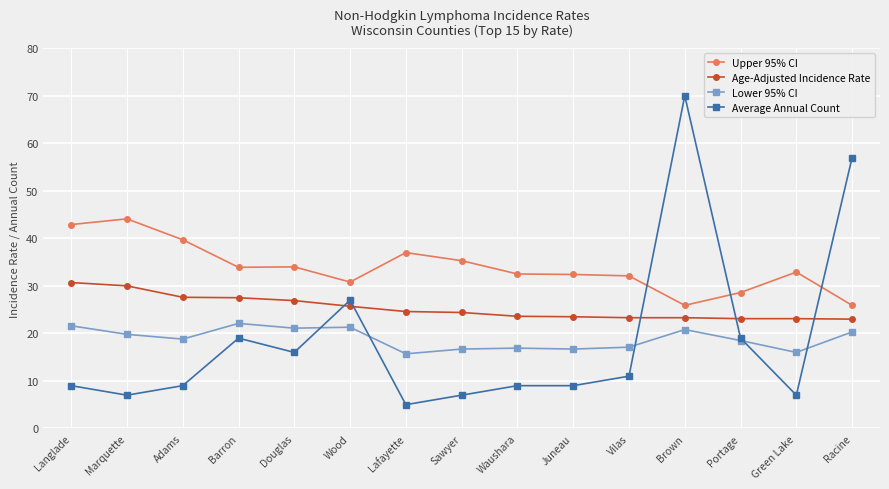

At which category does the chart reach its peak across all series?

Brown